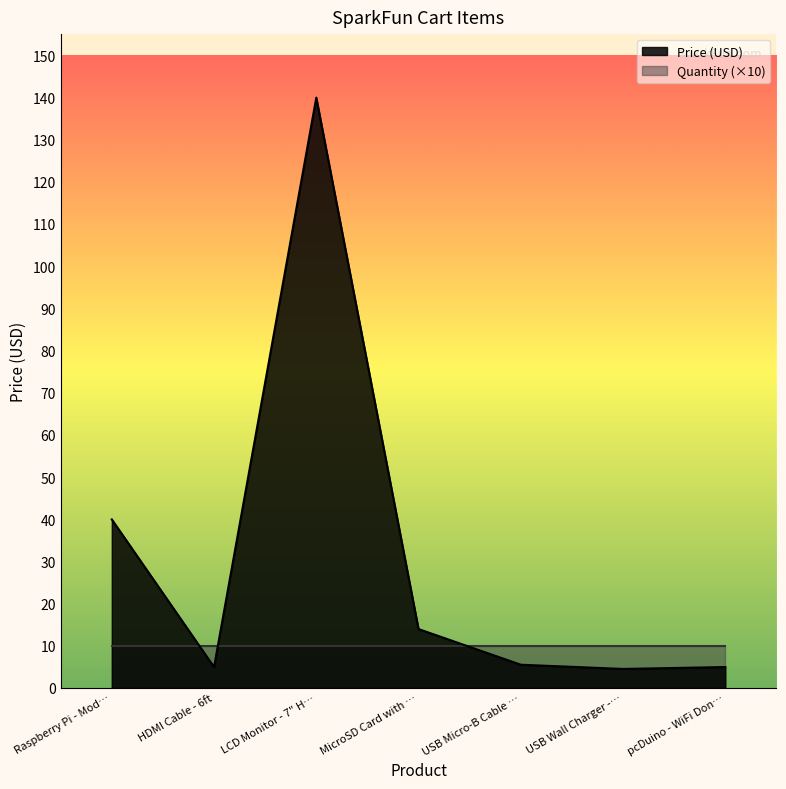

The Quantity (×10) series shows 10.0 at pcDuino - WiFi Don…. True or false?

True